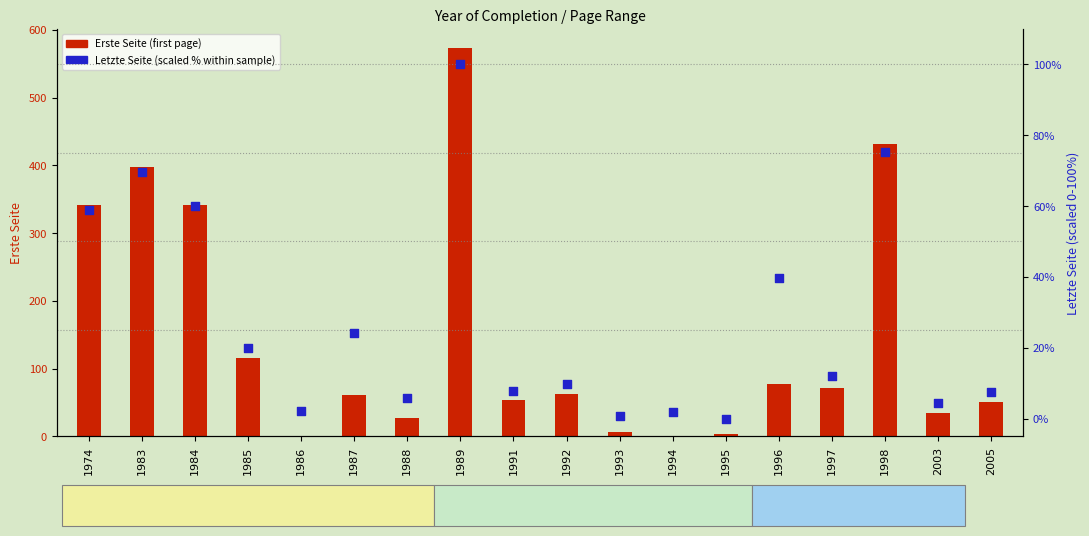

Which series contains the lowest Y value?

Letzte Seite (scaled %)